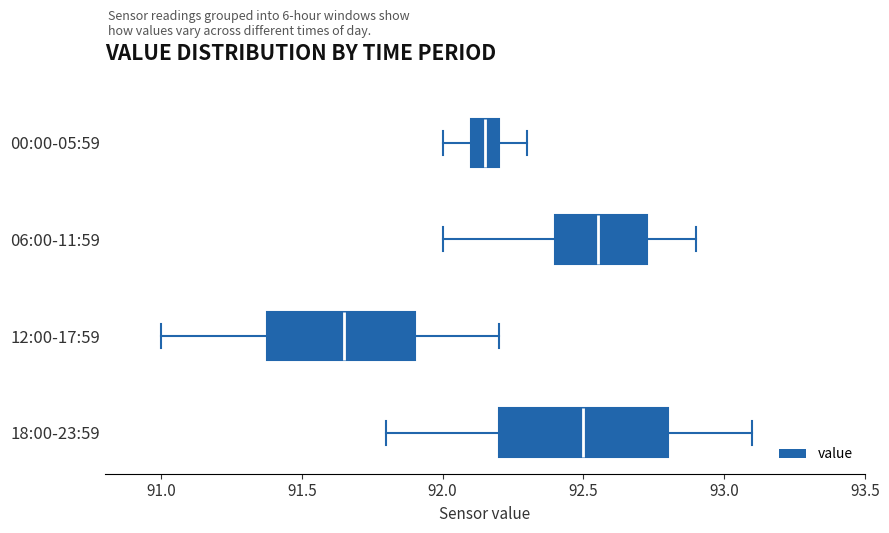

Which box has the furthest to the left median line?

12:00-17:59